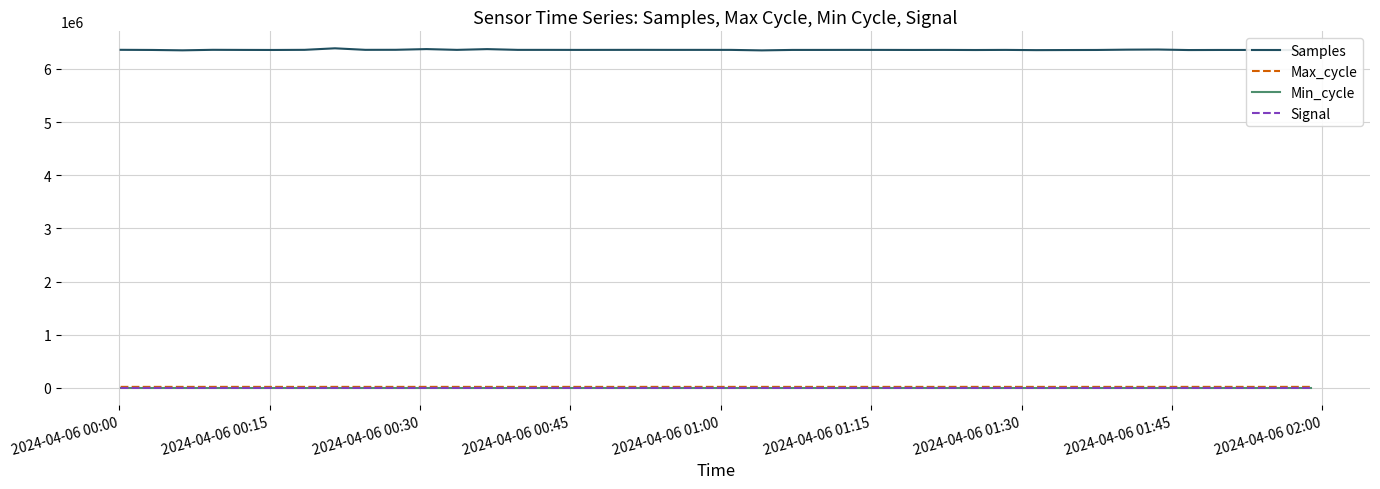

Count the Signal values in the range -61 to -60.

36